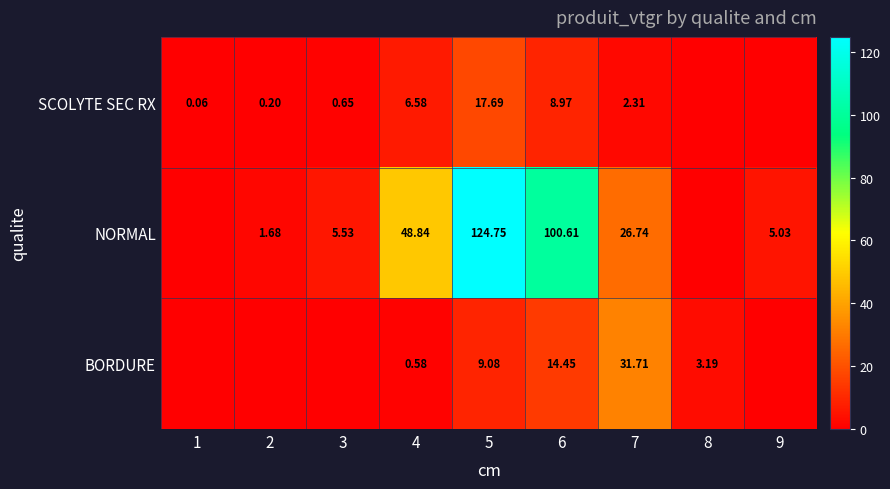

Rank the series at 4 from highest to lowest value.

NORMAL, SCOLYTE SEC RX, BORDURE